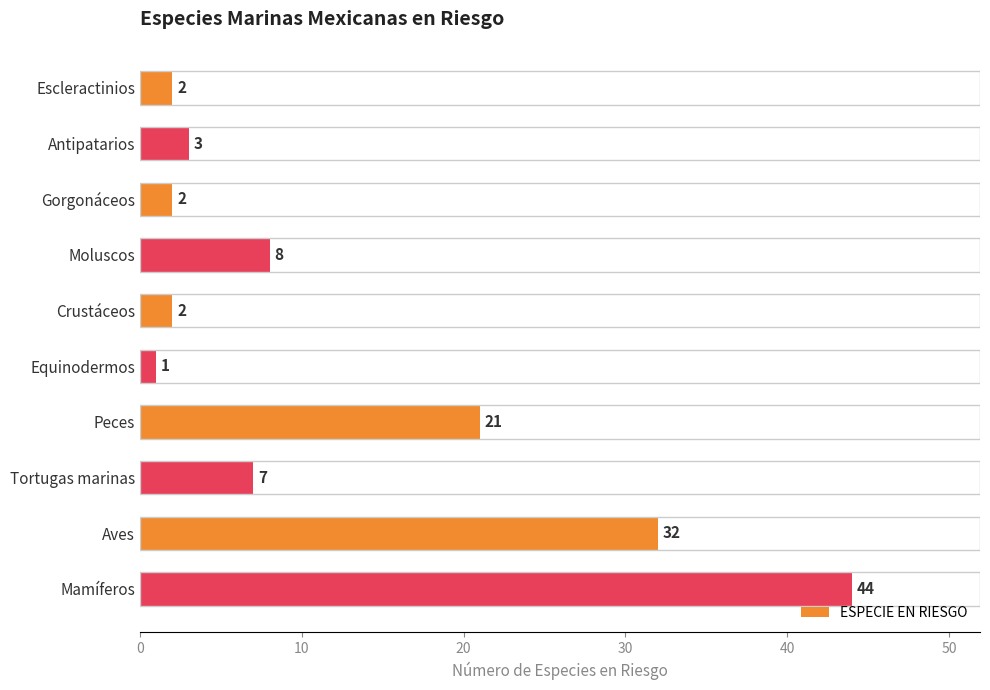

What is the average value?

12